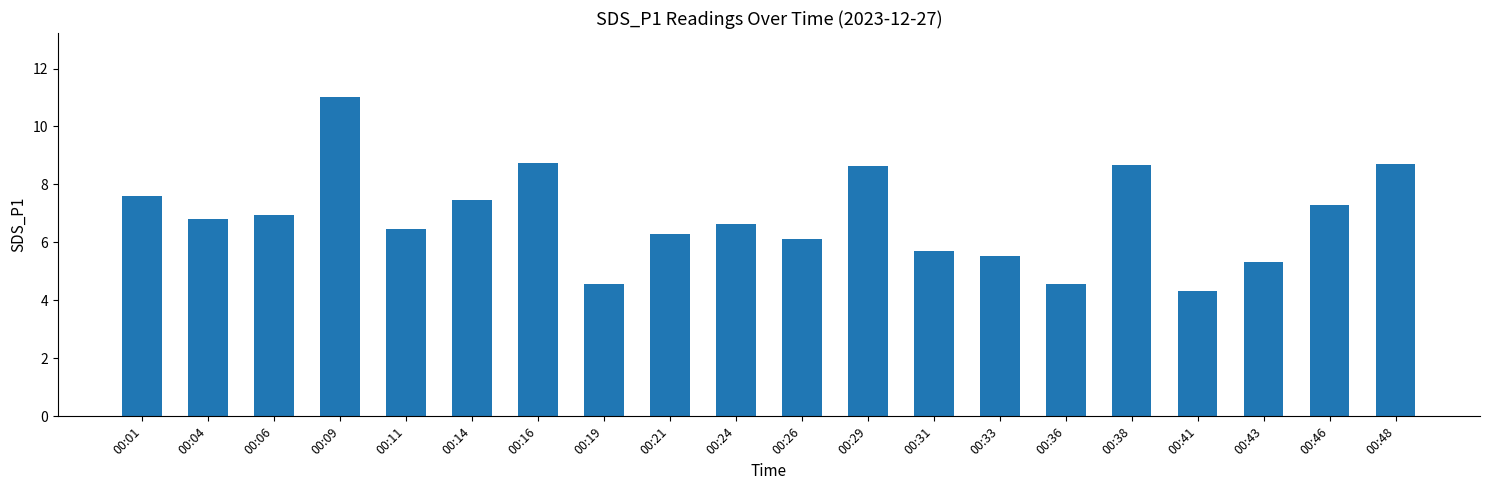

The value at 00:31 is 10.2. True or false?

False